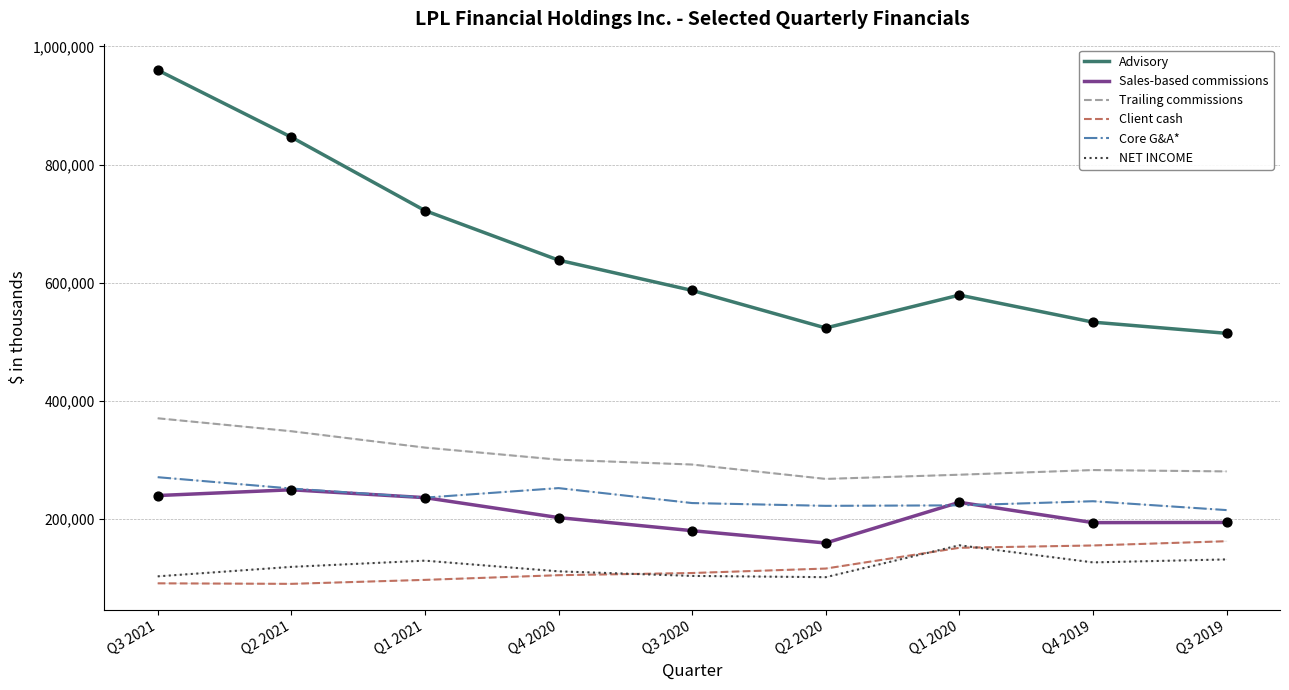

What is the spread (max minus min) of values at Q4 2019?

406583